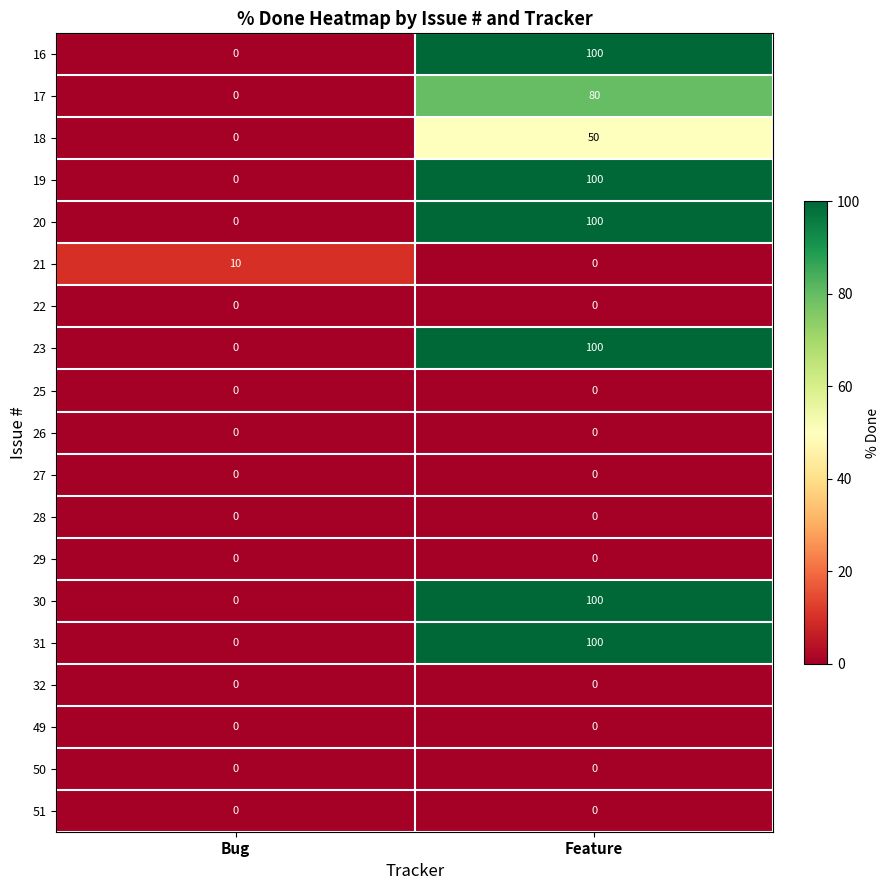

At which category does the chart reach its peak across all series?

Feature